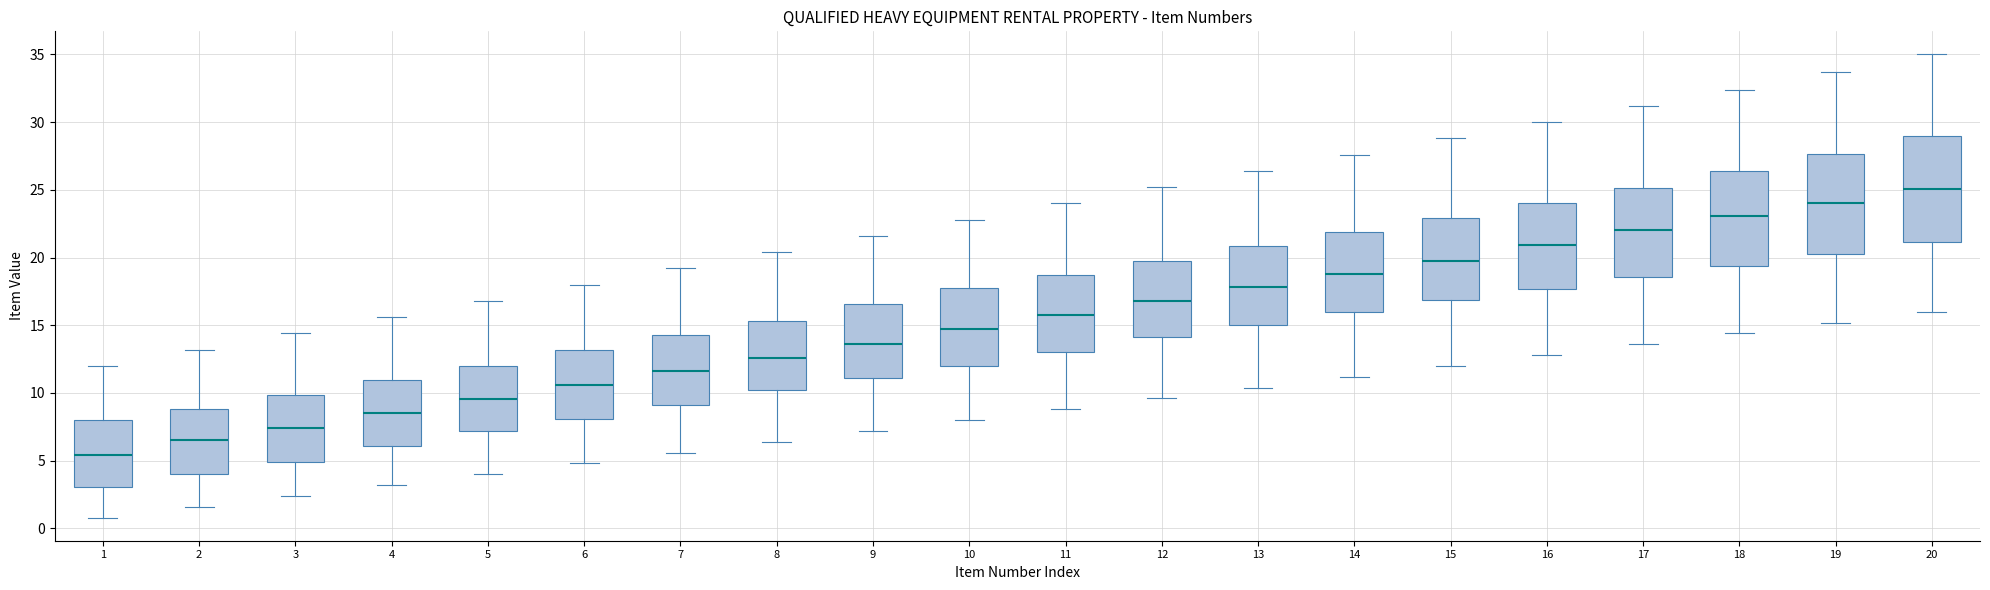

Reading left to right, transcribe this box plot: for each box, give where its median line is, the range the box spans, and where its two whiskers end, as read against the y-axis. The values are not printed on the chart, so give them approximately, as read against the axis.

1: median 5.5, box 3.0 to 8.0, whiskers 1.0 to 12.0
2: median 6.5, box 4.0 to 9.0, whiskers 1.5 to 13.0
3: median 7.5, box 5.0 to 10.0, whiskers 2.5 to 14.5
4: median 8.5, box 6.0 to 11.0, whiskers 3.0 to 15.5
5: median 9.5, box 7.0 to 12.0, whiskers 4.0 to 17.0
6: median 10.5, box 8.0 to 13.0, whiskers 5.0 to 18.0
7: median 11.5, box 9.0 to 14.5, whiskers 5.5 to 19.0
8: median 12.5, box 10.5 to 15.5, whiskers 6.5 to 20.5
9: median 13.5, box 11.0 to 16.5, whiskers 7.0 to 21.5
10: median 14.5, box 12.0 to 18.0, whiskers 8.0 to 23.0
11: median 16.0, box 13.0 to 19.0, whiskers 9.0 to 24.0
12: median 17.0, box 14.0 to 20.0, whiskers 9.5 to 25.0
13: median 18.0, box 15.0 to 21.0, whiskers 10.5 to 26.5
14: median 19.0, box 16.0 to 22.0, whiskers 11.0 to 27.5
15: median 20.0, box 17.0 to 23.0, whiskers 12.0 to 29.0
16: median 21.0, box 17.5 to 24.0, whiskers 13.0 to 30.0
17: median 22.0, box 18.5 to 25.0, whiskers 13.5 to 31.0
18: median 23.0, box 19.5 to 26.5, whiskers 14.5 to 32.5
19: median 24.0, box 20.5 to 27.5, whiskers 15.0 to 33.5
20: median 25.0, box 21.0 to 29.0, whiskers 16.0 to 35.0